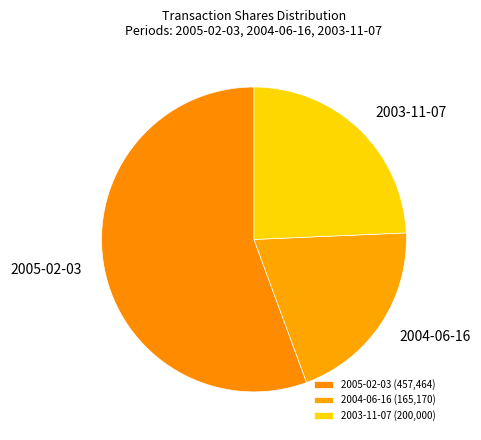

How many segments does this pie chart have?

3